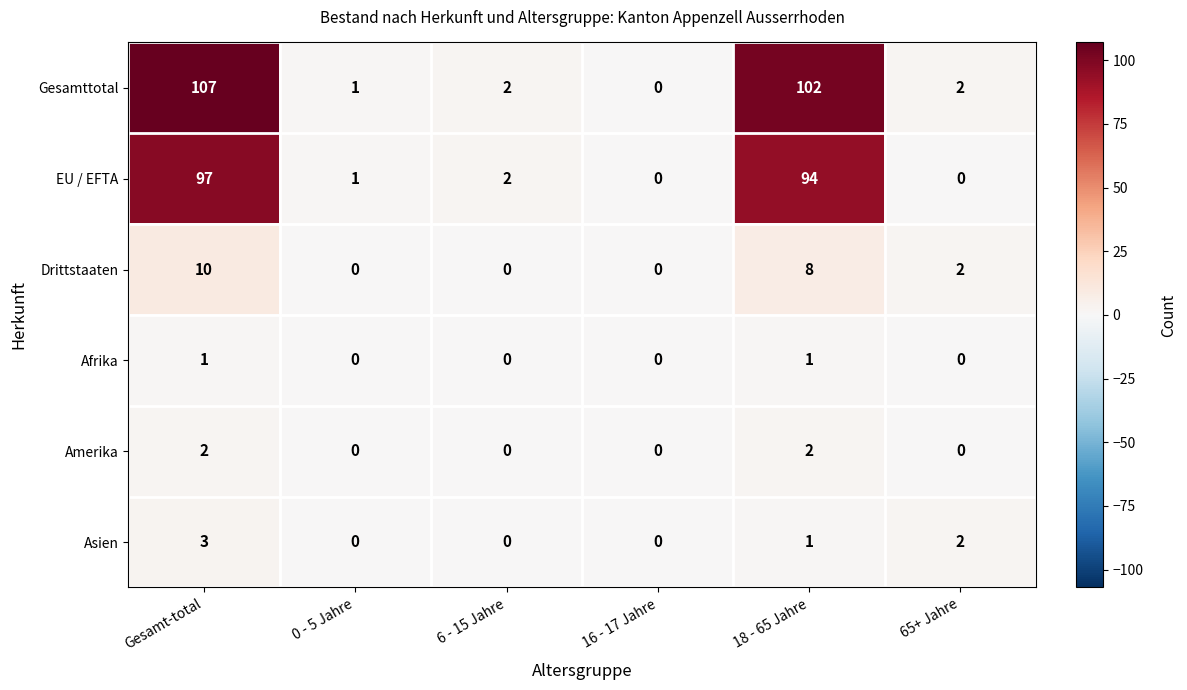

What is the average value of the Drittstaaten series?

3